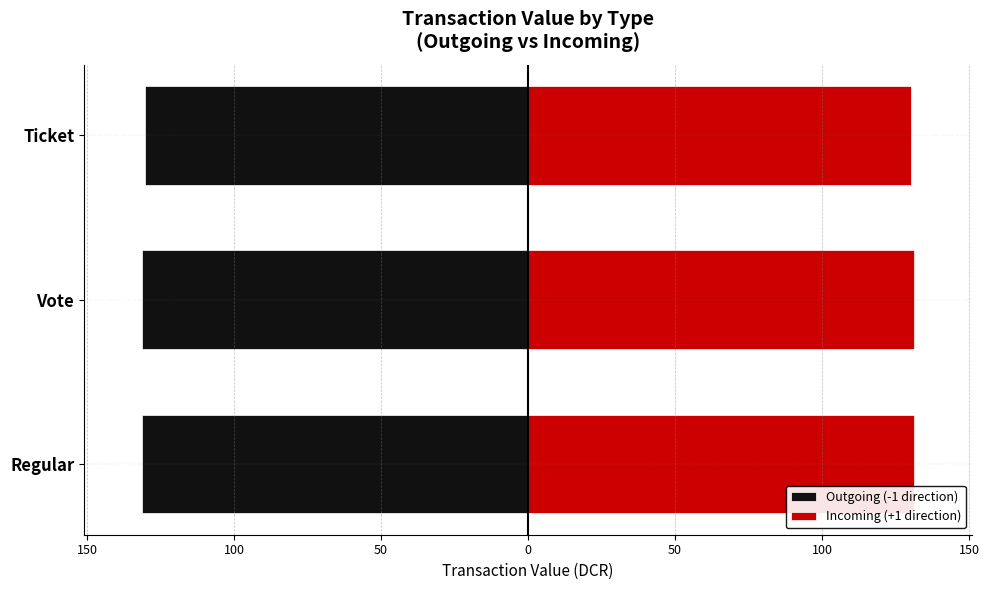

What is the maximum value for Incoming (+1 direction)?

131.3